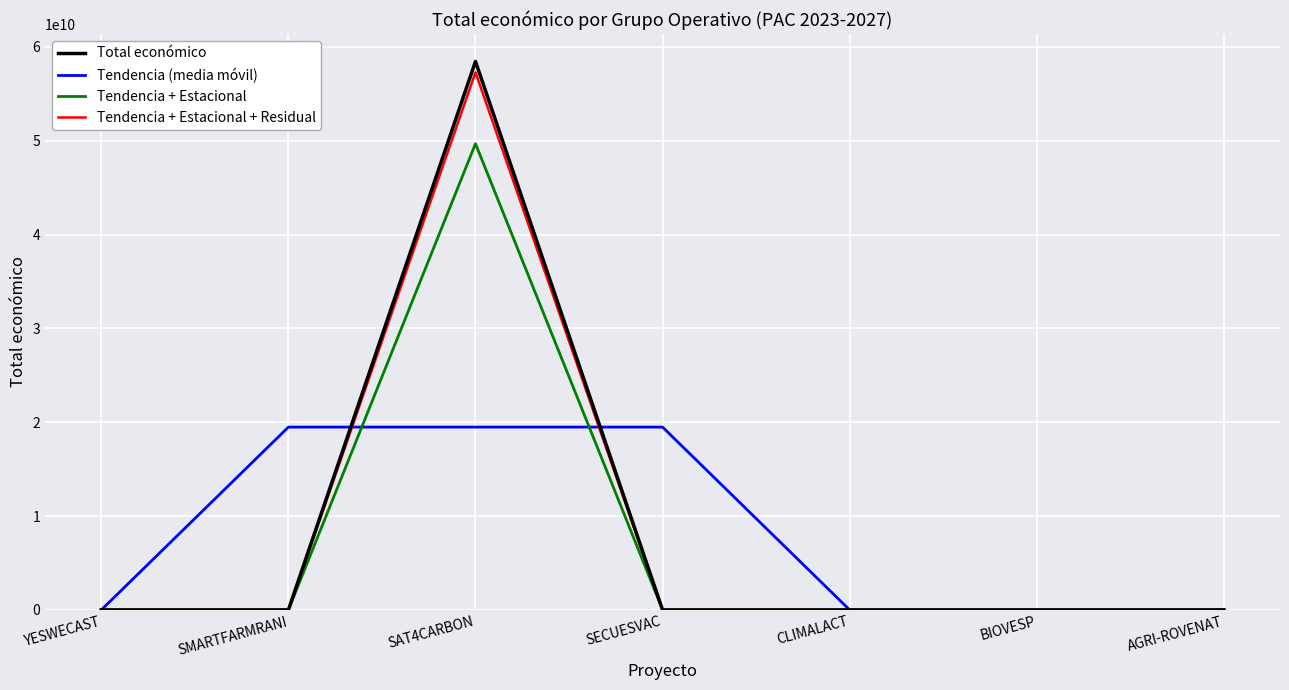

What is the highest value of the Tendencia + Estacional series?

49693500457.8